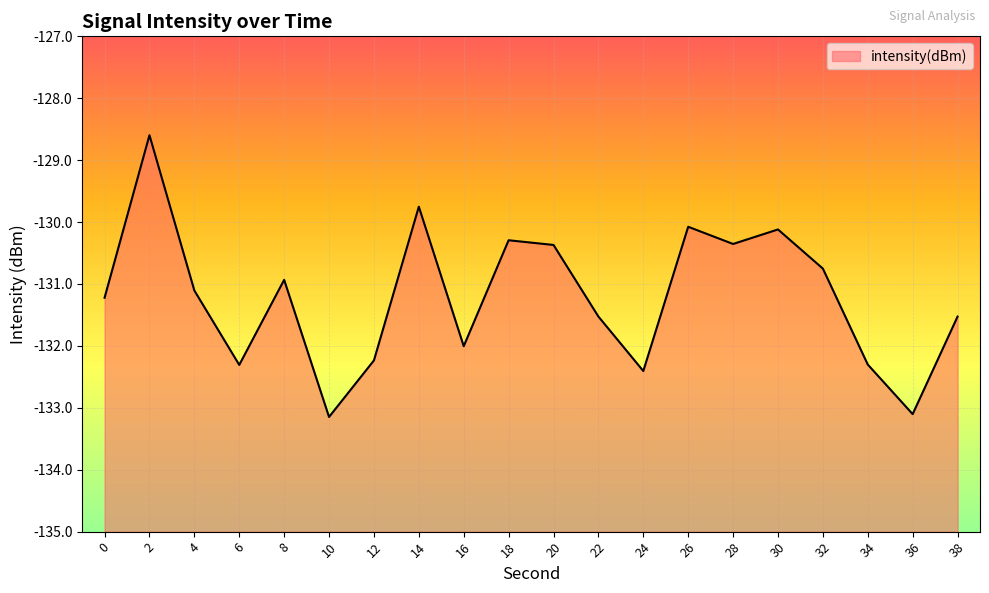

What is the change in value from 14 to 30?

-0.4